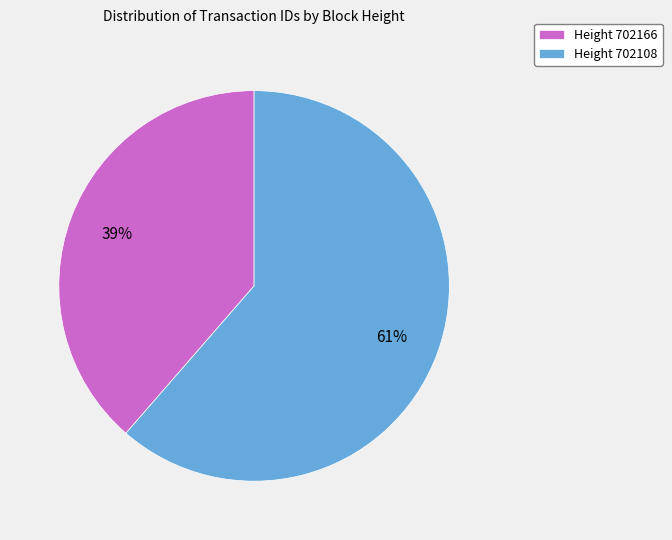

Between Height 702166 and Height 702108, which is larger?

Height 702108